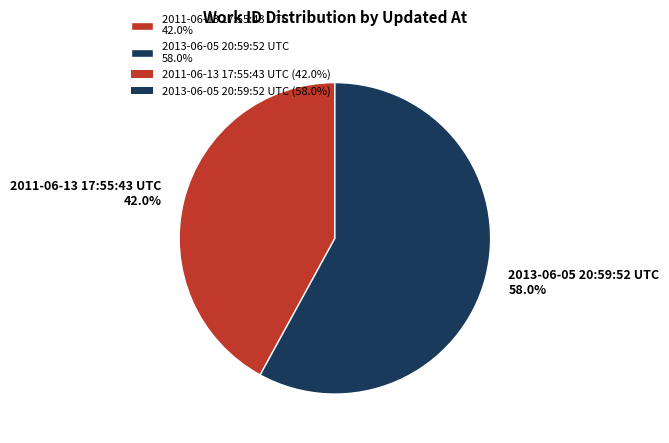

What percentage is the 2013-06-05 20:59:52 UTC slice, to the nearest percent?

58%